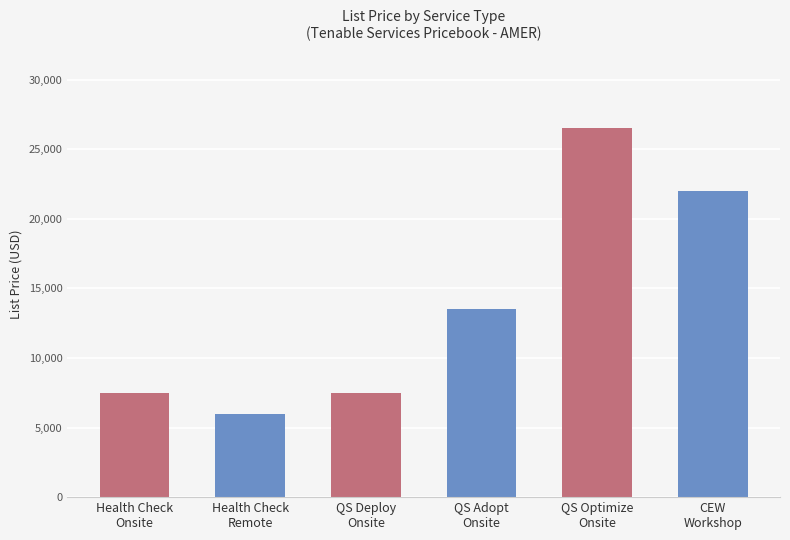

How many bars are there in total?

6